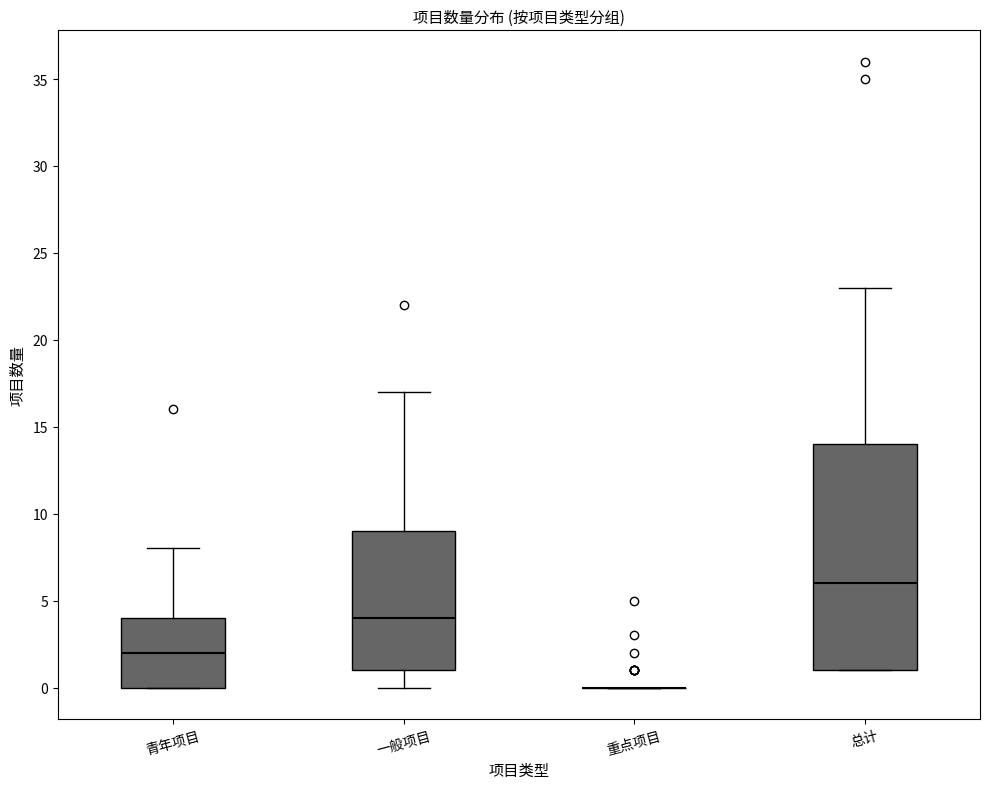

Reading left to right, read every box against the y-axis: the position of its median line, the range the box covers, and the ends of its whiskers. The values are not printed on the chart, so give them approximately, as read against the axis.

青年项目: median 2, box 0 to 4, whiskers 0 to 8
一般项目: median 4, box 1 to 9, whiskers 0 to 17
重点项目: box collapsed to a line at 0, whiskers 0 to 0
总计: median 6, box 1 to 14, whiskers 1 to 23